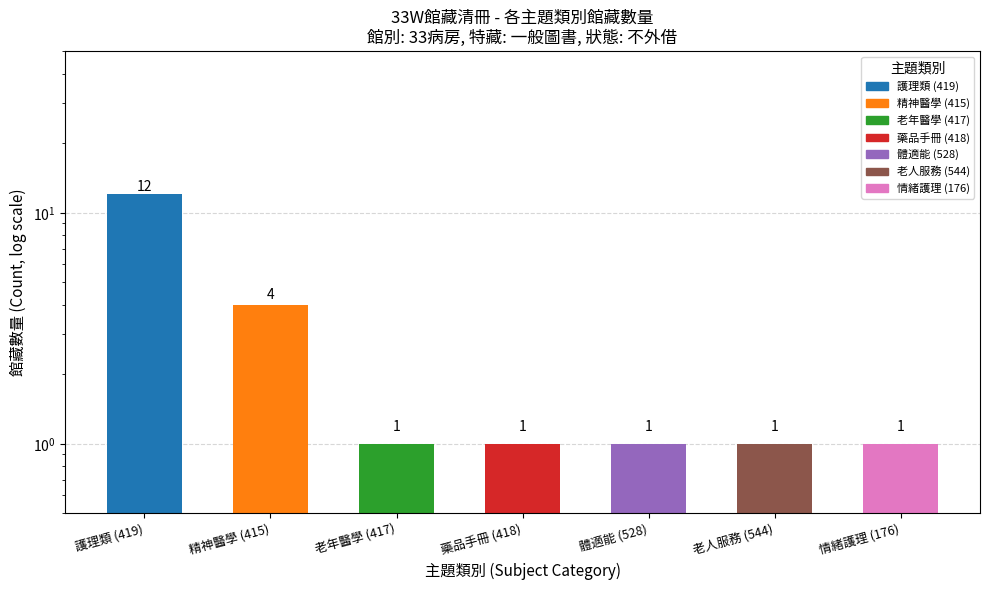

List the labels in order of value, largest first.

護理類 (419), 精神醫學 (415), 老年醫學 (417), 藥品手冊 (418), 體適能 (528), 老人服務 (544), 情緒護理 (176)